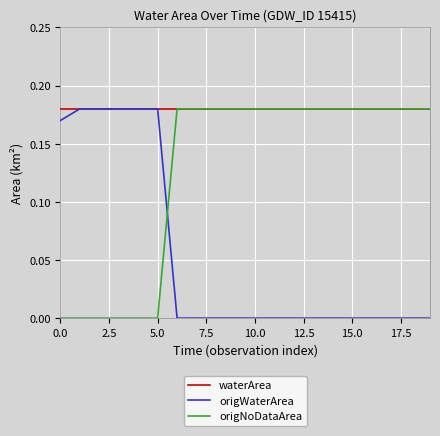

Which series has the largest total across all categories?

waterArea